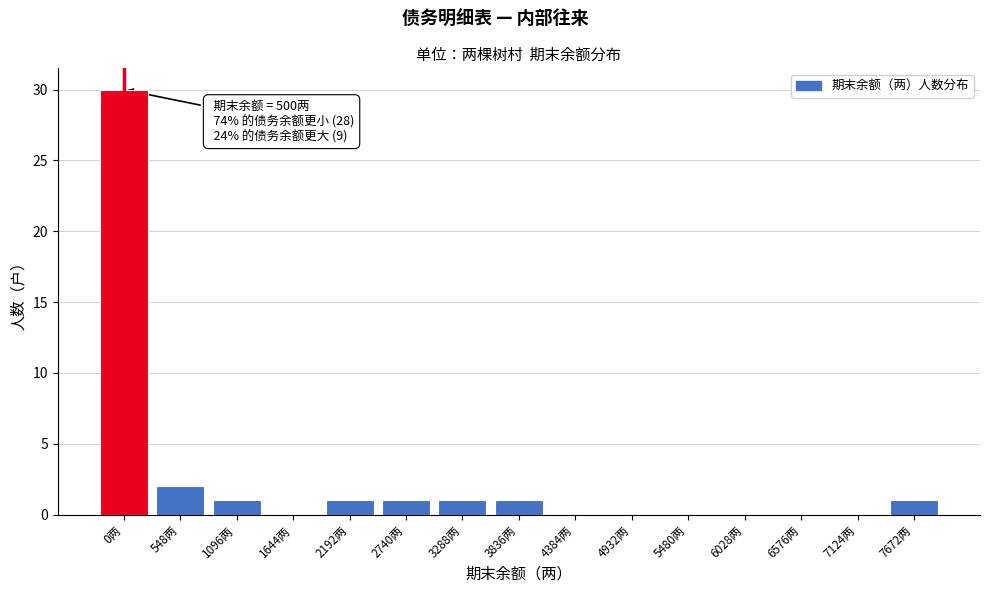

Reading left to right, what are all the values shown in this chart?

0两=30	548两=2	1096两=1	1644两=0	2192两=1	2740两=1	3288两=1	3836两=1	4384两=0	4932两=0	5480两=0	6028两=0	6576两=0	7124两=0	7672两=1